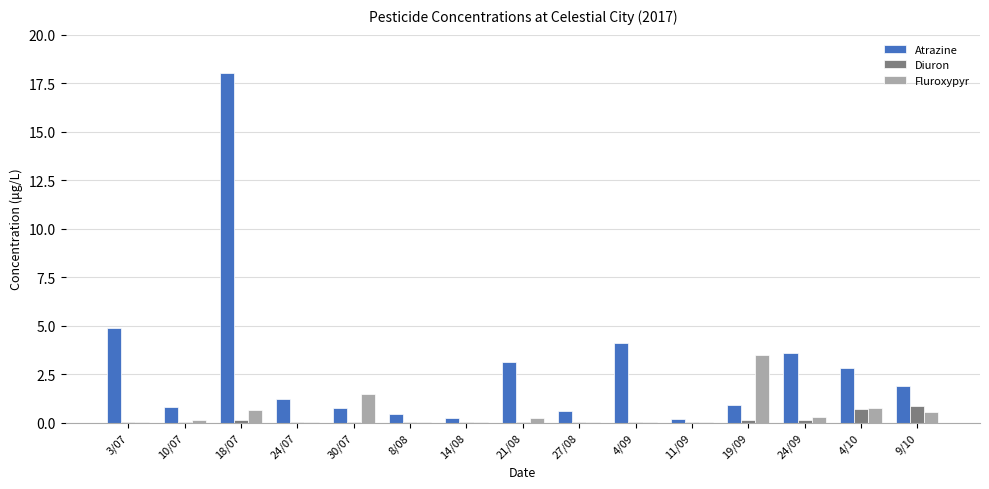

Which series has the largest total across all categories?

Atrazine